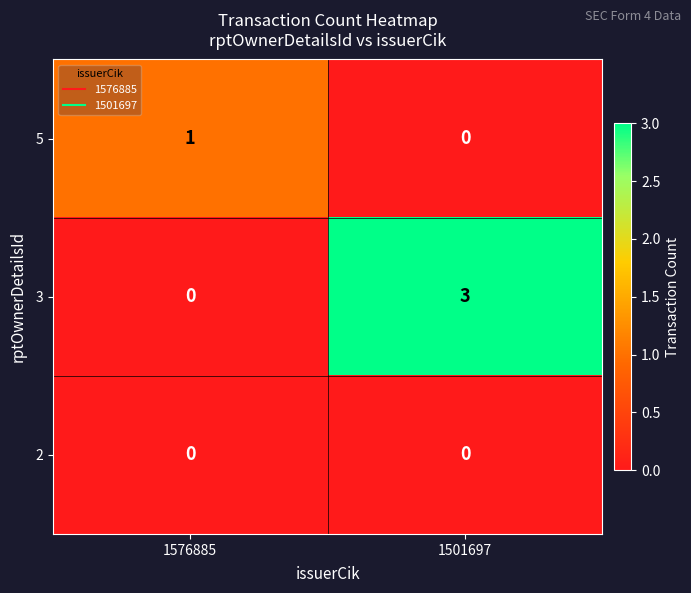

What is the maximum value shown in the chart?

3